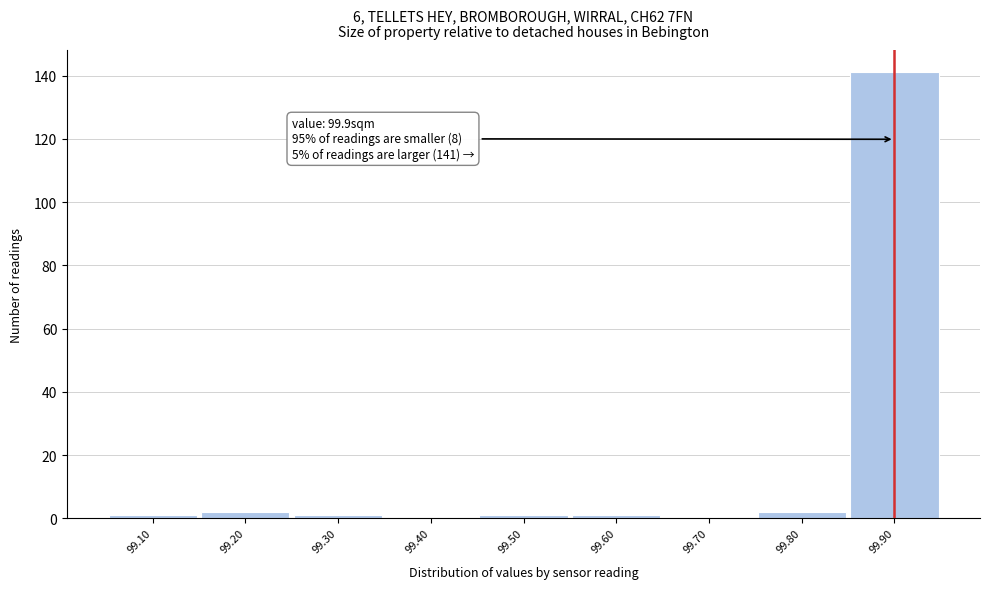

Over which range of the x-axis is the bar tallest?

99.85 to 99.95